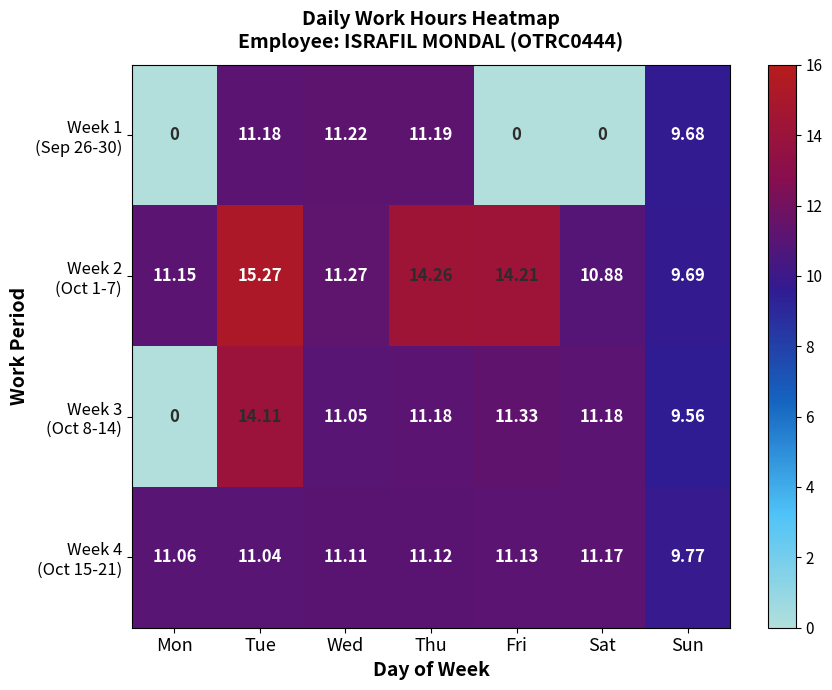

At which category is the sum across all series the highest?

Tue